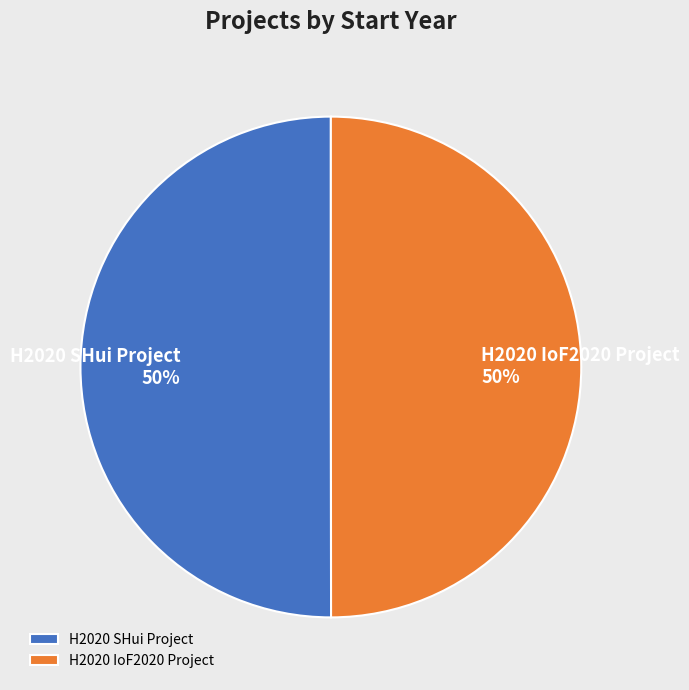

To the nearest percent, what is the combined percentage of H2020 SHui Project and H2020 IoF2020 Project?

100%